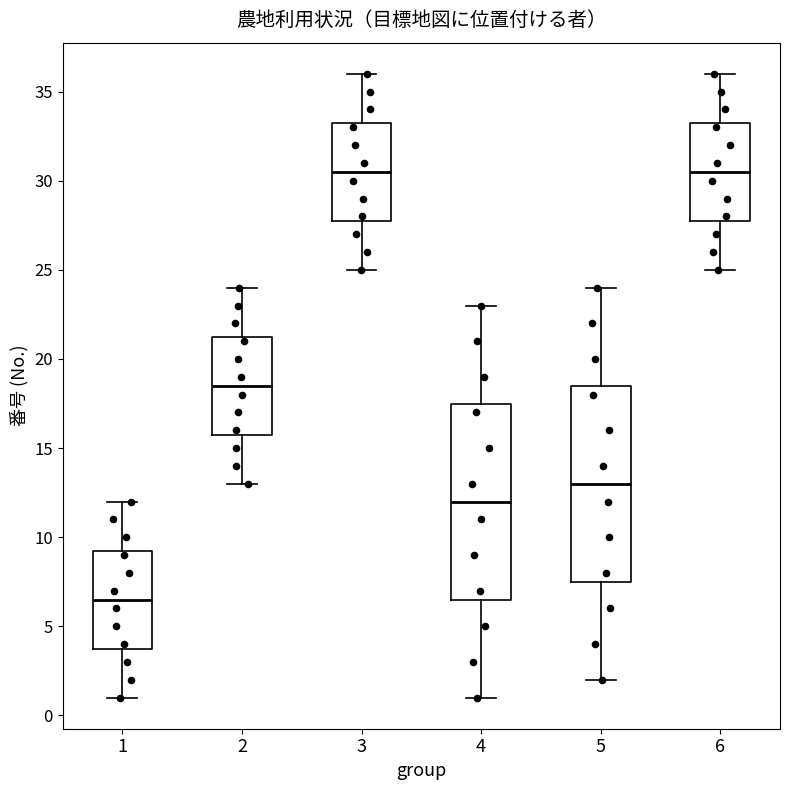

Reading left to right, read every box against the y-axis: the position of its median line, the range the box covers, and the ends of its whiskers. The values are not printed on the chart, so give them approximately, as read against the axis.

1: median 6.5, box 4.0 to 9.5, whiskers 1.0 to 12.0
2: median 18.5, box 16.0 to 21.5, whiskers 13.0 to 24.0
3: median 30.5, box 28.0 to 33.5, whiskers 25.0 to 36.0
4: median 12.0, box 6.5 to 17.5, whiskers 1.0 to 23.0
5: median 13.0, box 7.5 to 18.5, whiskers 2.0 to 24.0
6: median 30.5, box 28.0 to 33.5, whiskers 25.0 to 36.0